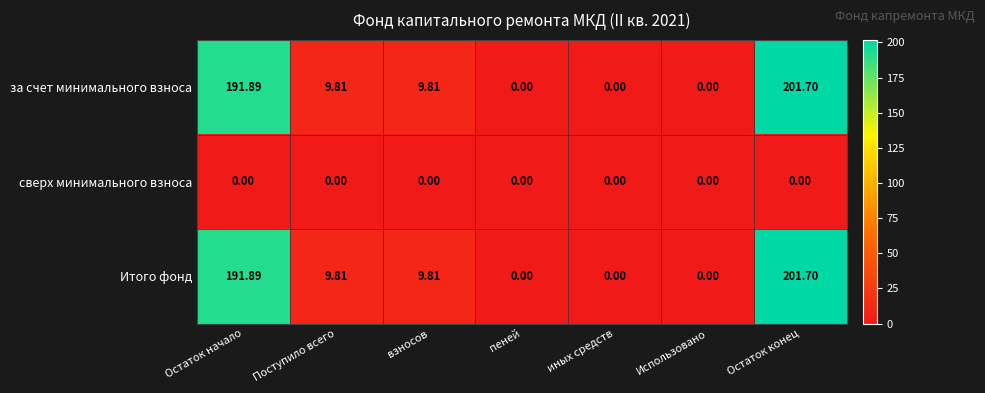

At which category is the sum across all series the highest?

Остаток конец